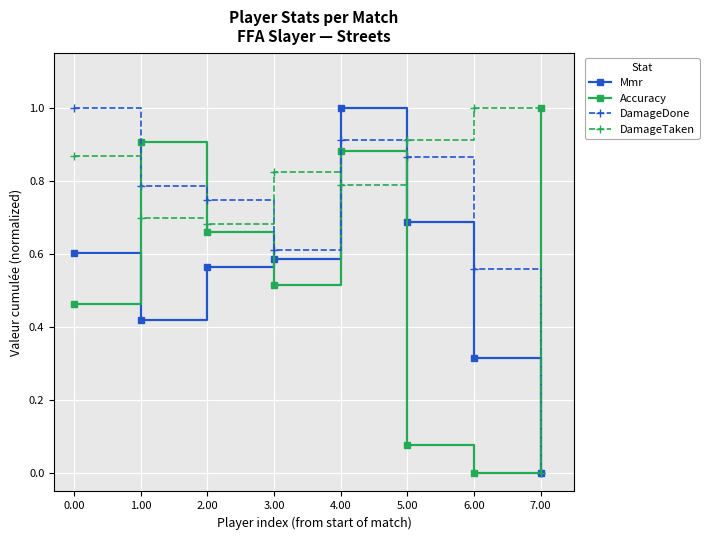

Count the number of data series in this chart.

4